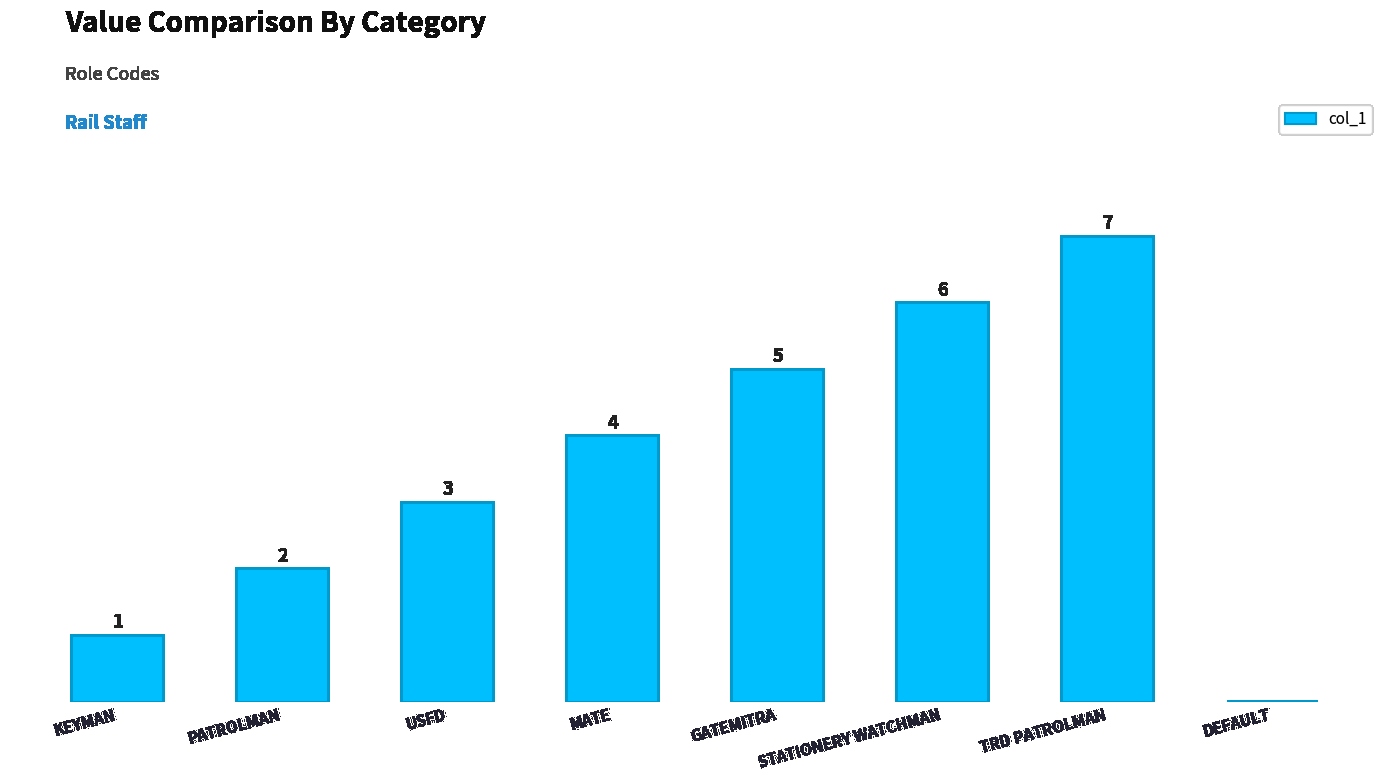

At which label is the value closest to 3?

USFD